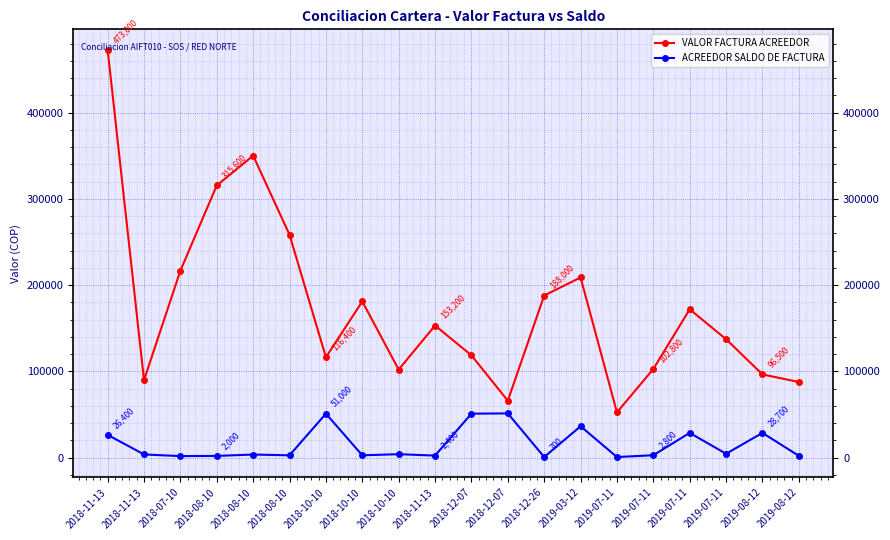

True or false: VALOR FACTURA ACREEDOR and ACREEDOR SALDO DE FACTURA cross at least once.

False